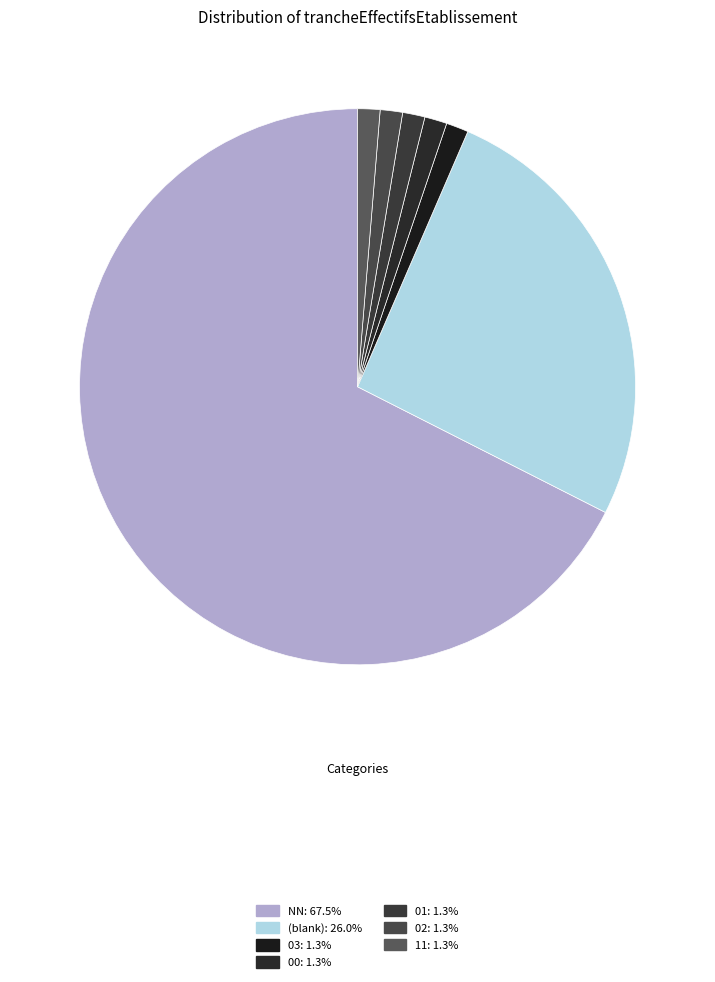

To the nearest percent, what is the average slice percentage?

14%